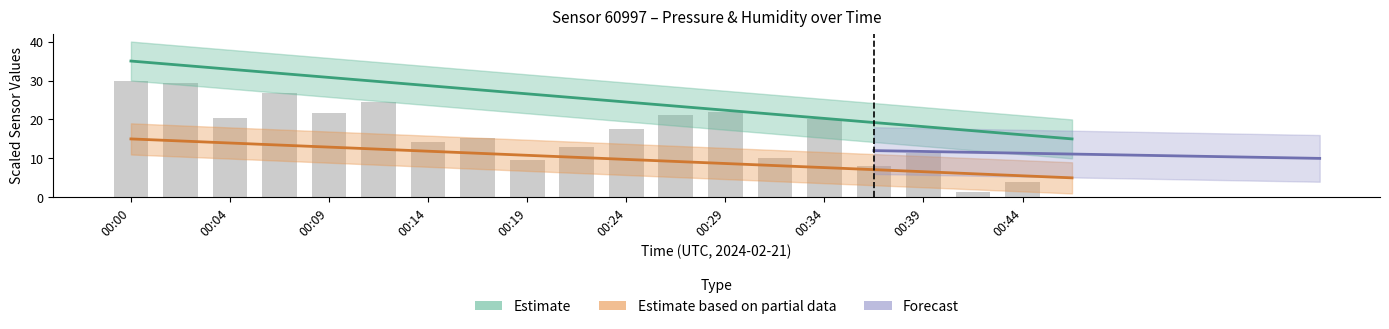

What is the value of the 13th bar from the left?

22.0